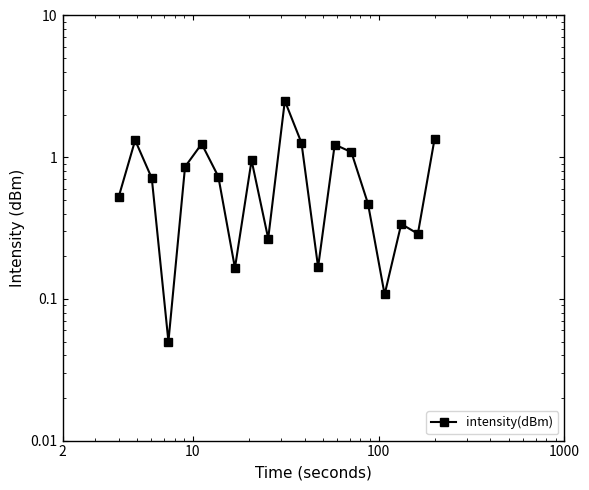

Reading left to right, extract all data points from this chart.

0.5	1.3	0.7	0.0	0.9	1.2	0.7	0.2	1.0	0.3	2.5	1.3	0.2	1.2	1.1	0.5	0.1	0.3	0.3	1.3